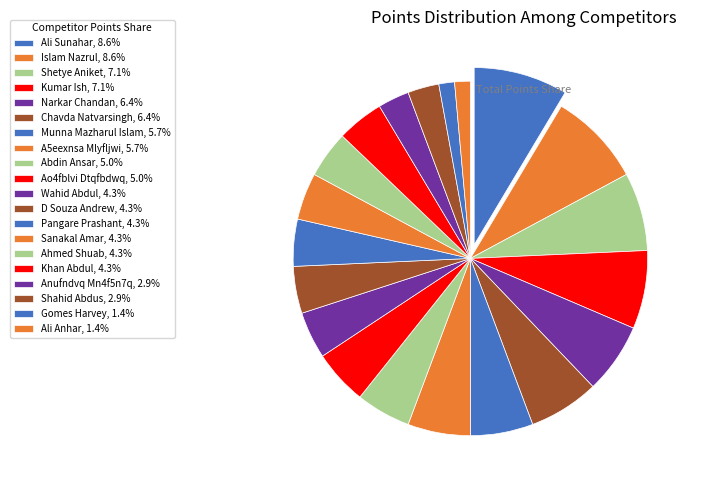

What percentage is the Islam Nazrul slice, to the nearest percent?

9%